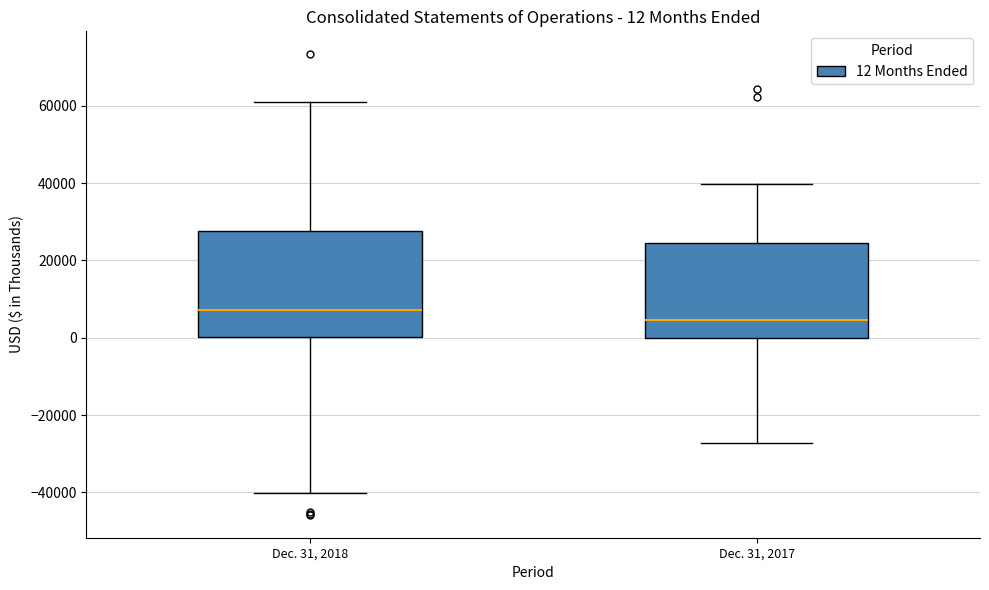

Comparing the boxes themselves (not the whiskers), which one is the tallest?

Dec. 31, 2018